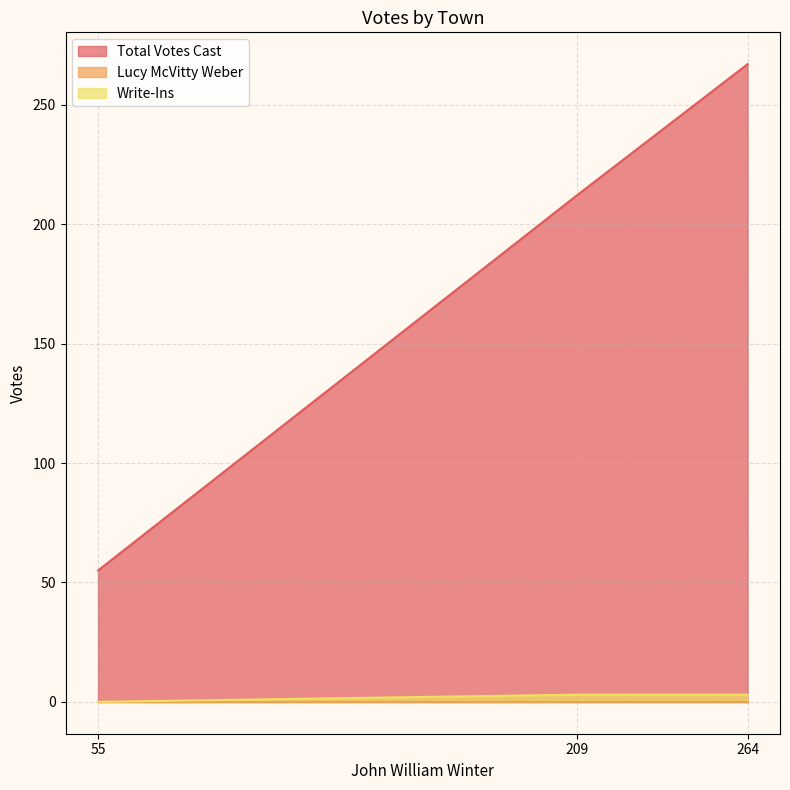

Which series changed the most between 55 and 264?

Total Votes Cast